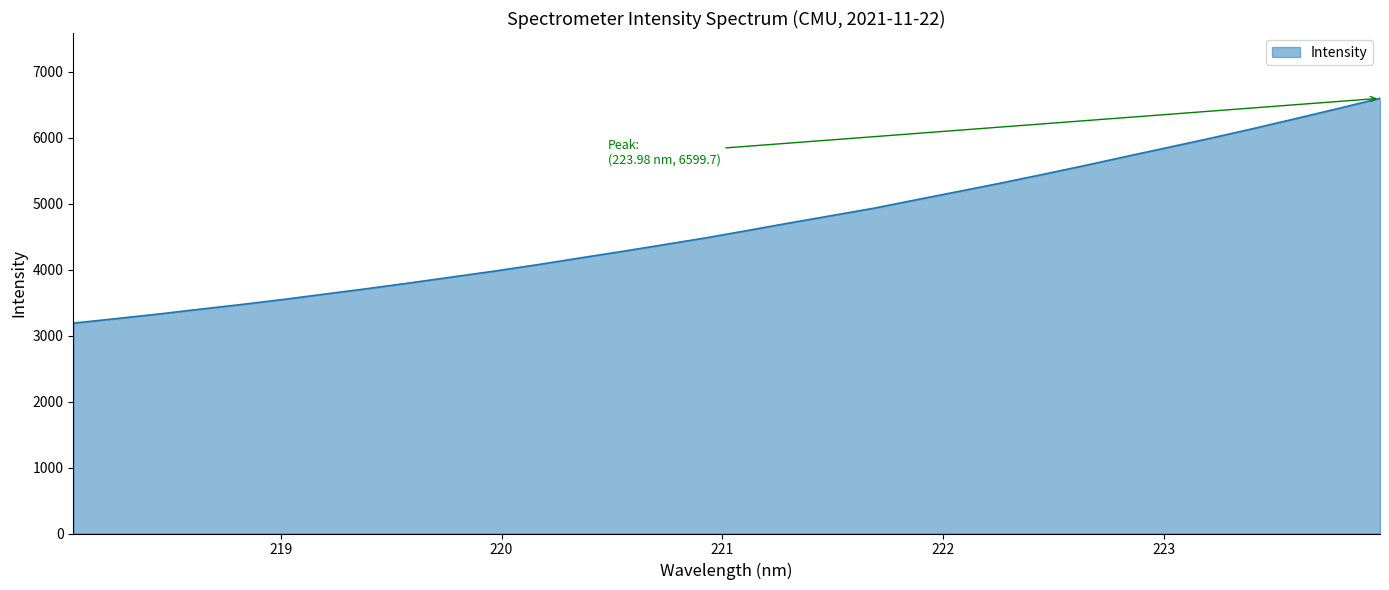

How many lines are shown in the chart?

1